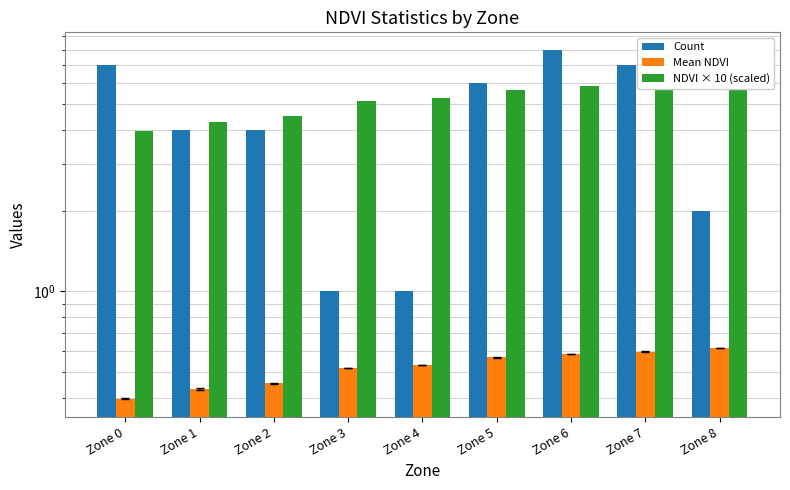

At how many categories does at least one series exceed 1?

9